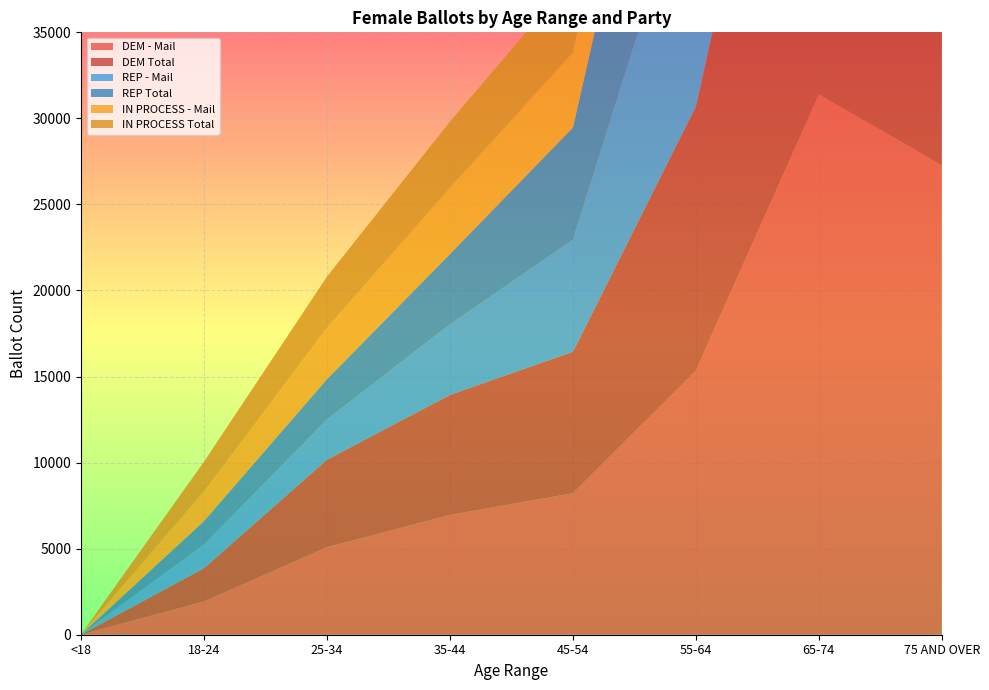

Reading left to right, extract all data points from this chart.

DEM - Mail: 4	1930	5082	6960	8217	15335	31389	27275
DEM Total: 4	1933	5087	6972	8225	15353	31417	27305
REP - Mail: 3	1368	2338	4090	6505	15034	24334	25345
REP Total: 3	1372	2342	4095	6518	15063	24380	25379
IN PROCESS - Mail: 5	1724	2978	3846	4368	7299	11545	8915
IN PROCESS Total: 5	1724	2978	3846	4368	7299	11545	8915